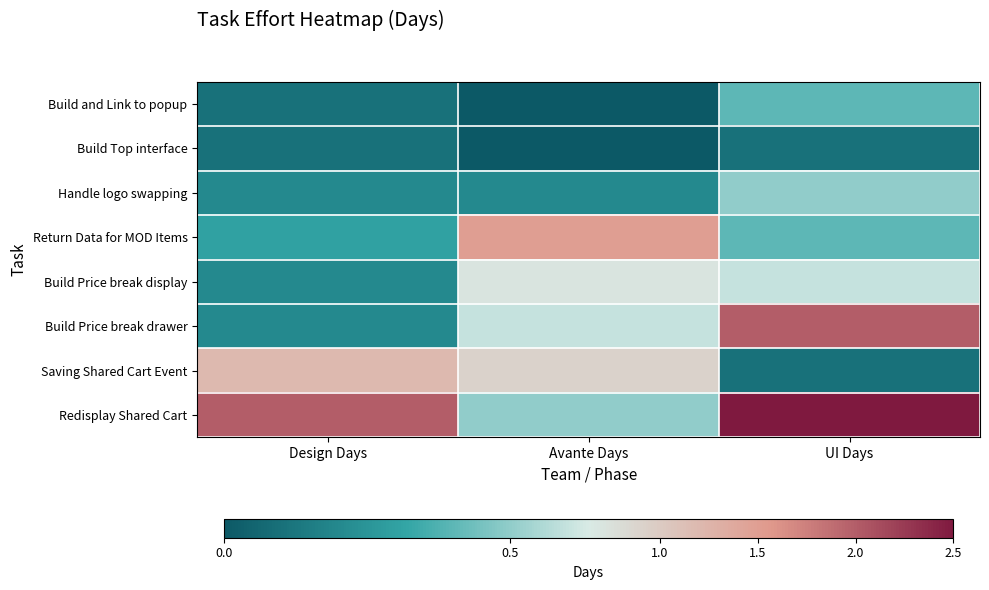

At which category is the sum across all series the highest?

UI Days